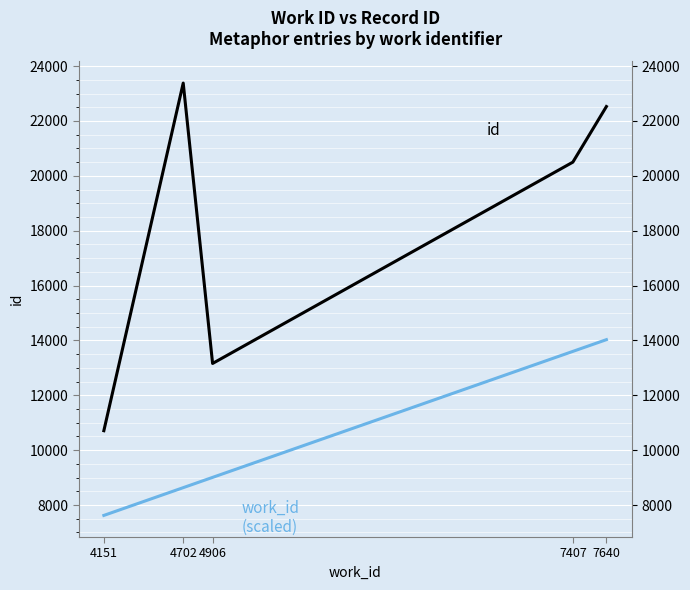

True or false: work_id (scaled) and id intersect in this chart.

False